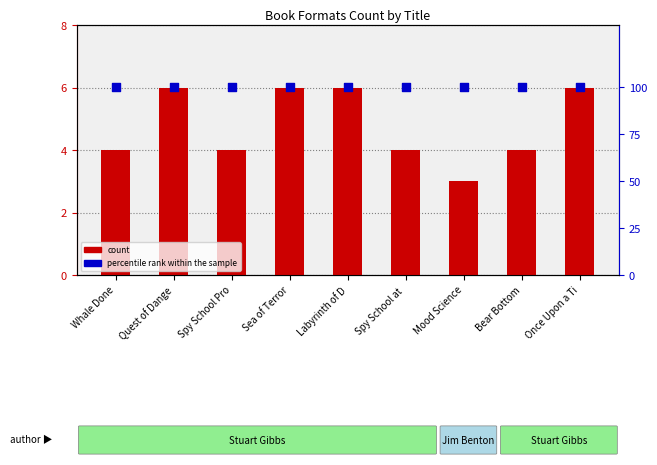

Which series has the widest spread of Y values?

count